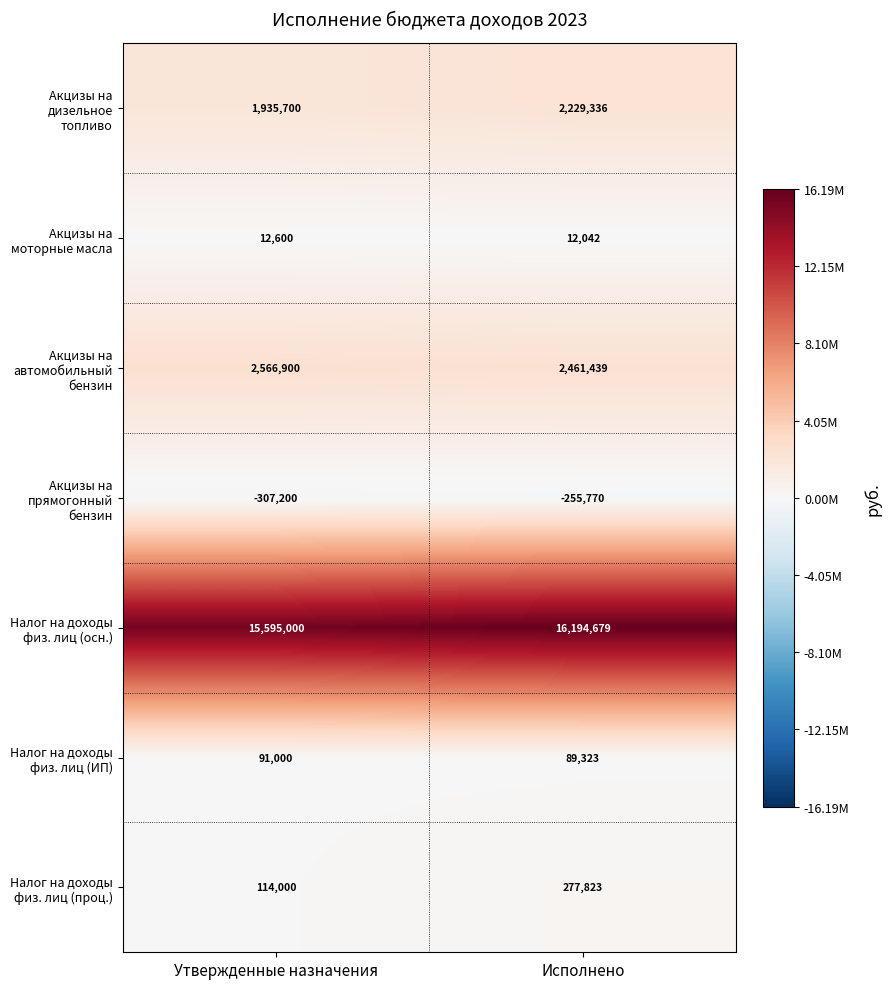

What is the smallest value displayed?

-307200